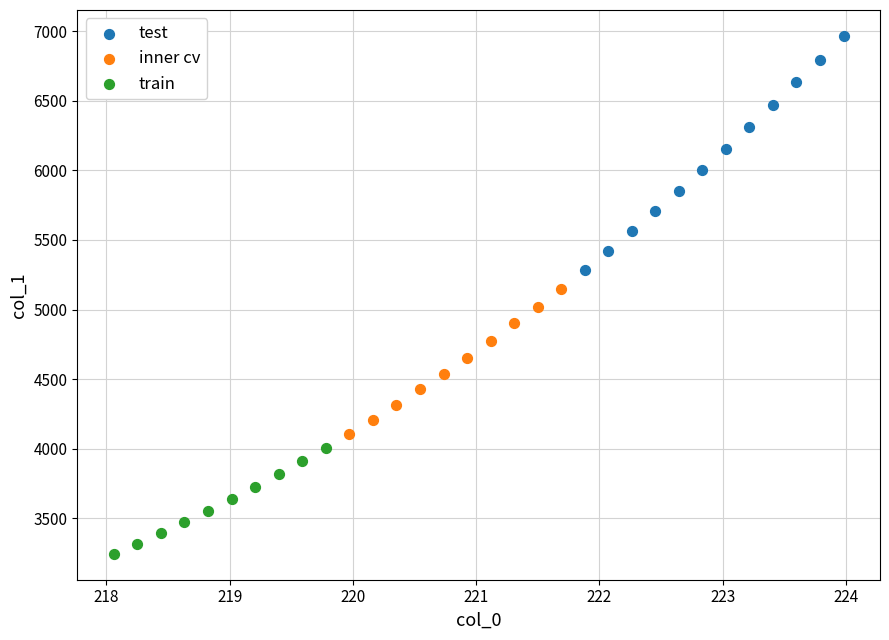

Which series has the largest Y range (max minus min)?

test